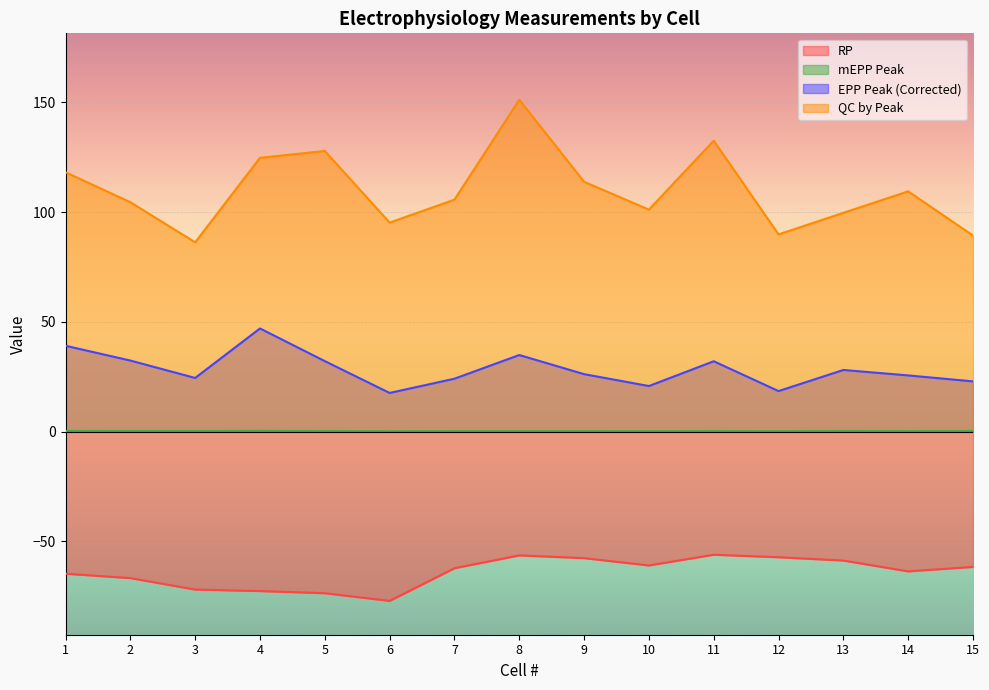

True or false: QC by Peak has more than 0 points higher than both neighbors.

True